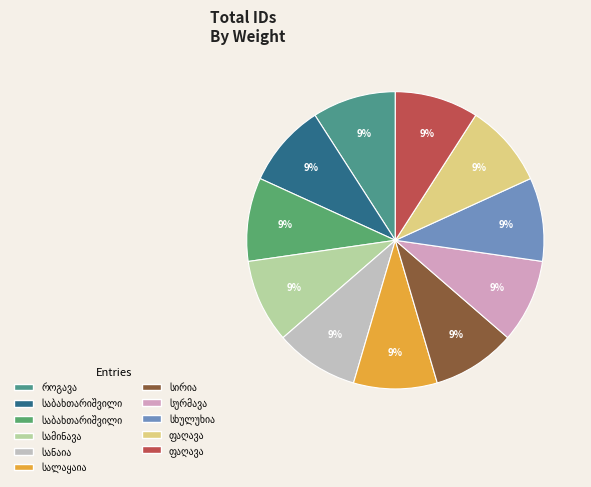

How many segments does this pie chart have?

11